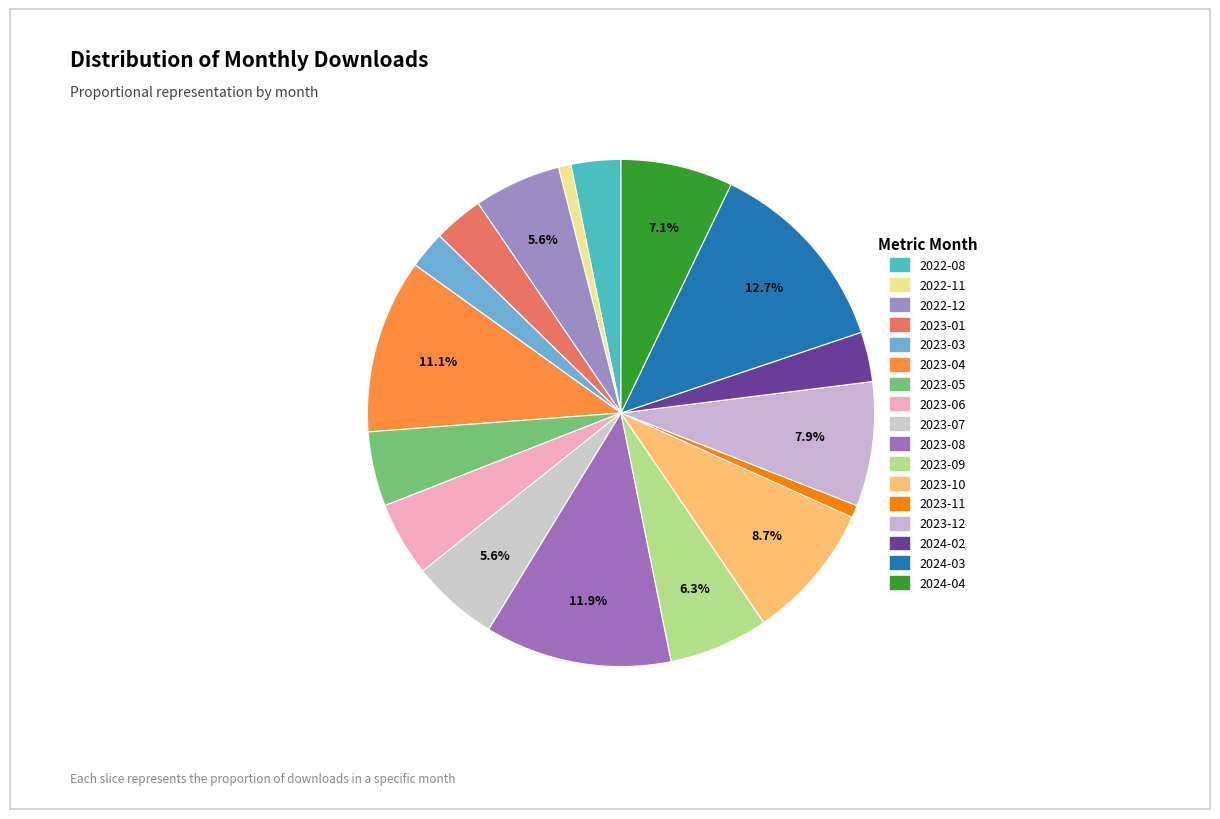

Count the number of slices in the pie.

17